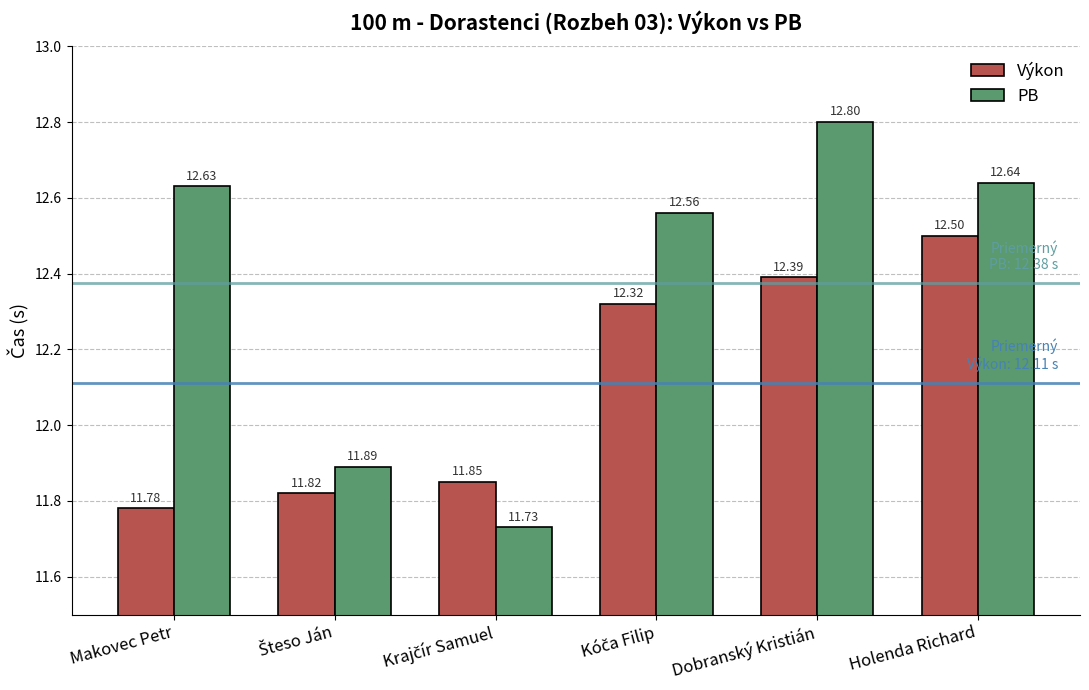

Count the Výkon values in the range 11 to 12.

3